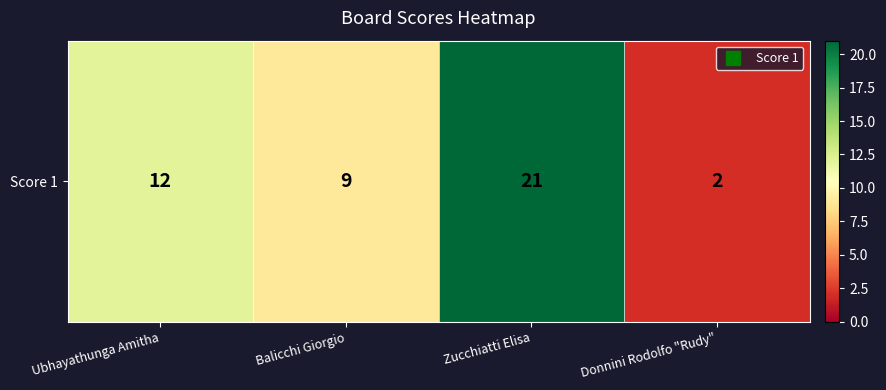

Rank the categories by value from lowest to highest.

Donnini Rodolfo "Rudy", Balicchi Giorgio, Ubhayathunga Amitha, Zucchiatti Elisa